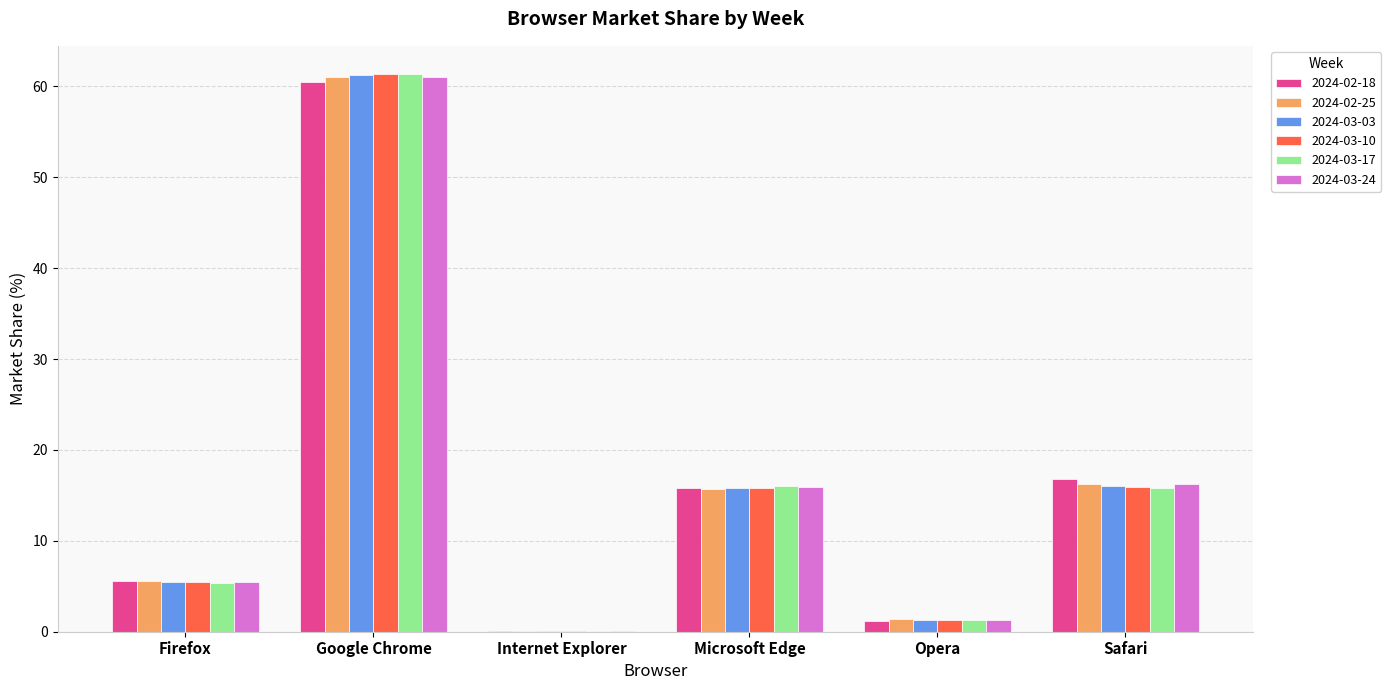

True or false: 2024-03-24 has a value of 15.9 at Microsoft Edge.

True